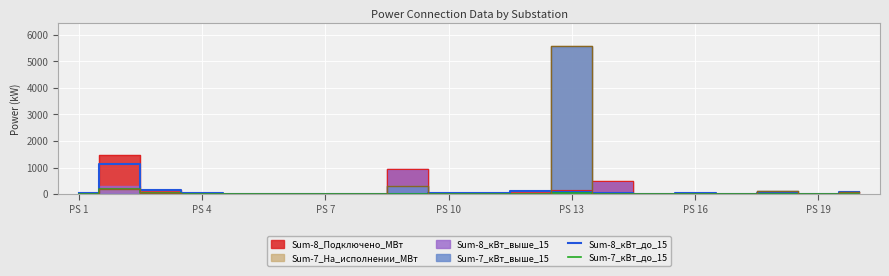

At which label does Sum-8_кВт_до_15 first exceed 40?

PS 1